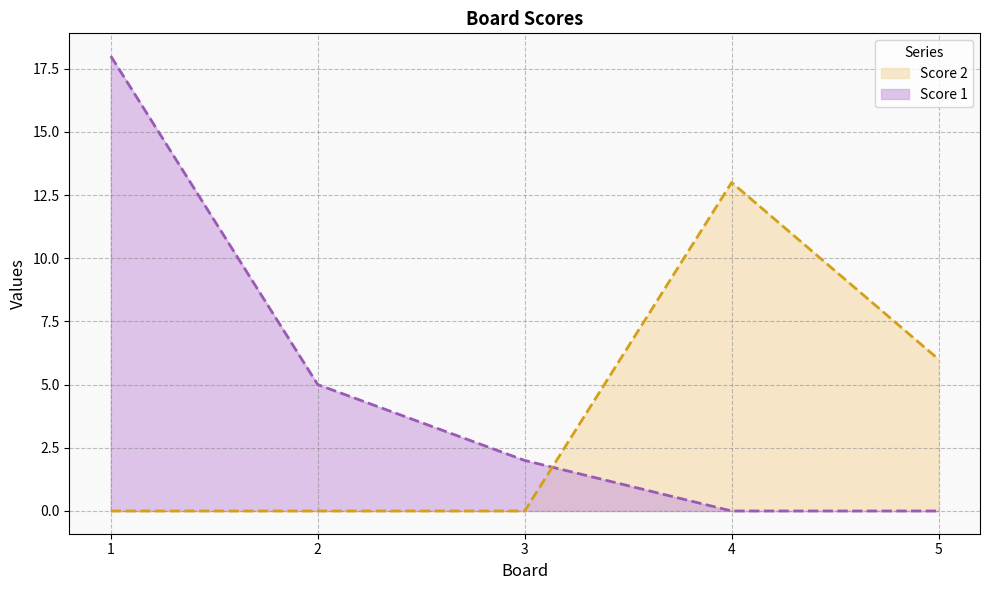

At how many categories does at least one series exceed 15?

1